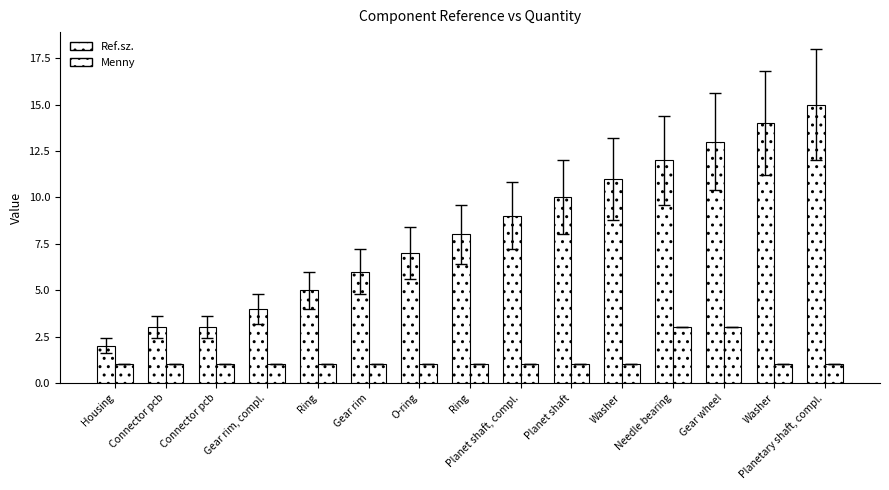

Rank the series by their average value, from lowest to highest.

Menny, Ref.sz.